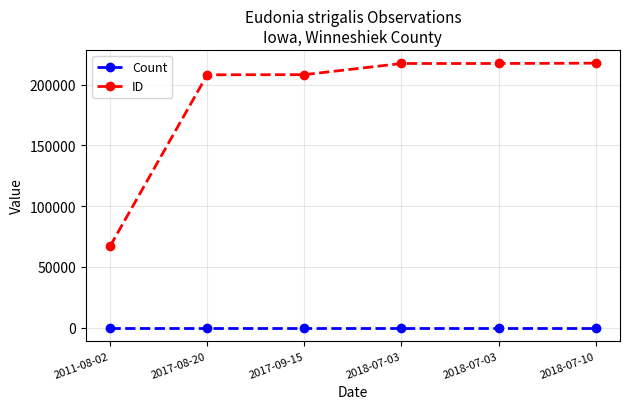

Reading left to right, transcribe all the data shown in this chart.

Count: 2011-08-02=1	2017-08-20=1	2017-09-15=1	2018-07-03=1	2018-07-03=1	2018-07-10=1
ID: 2011-08-02=66935	2017-08-20=208165	2017-09-15=208260	2018-07-03=217454	2018-07-03=217458	2018-07-10=217737